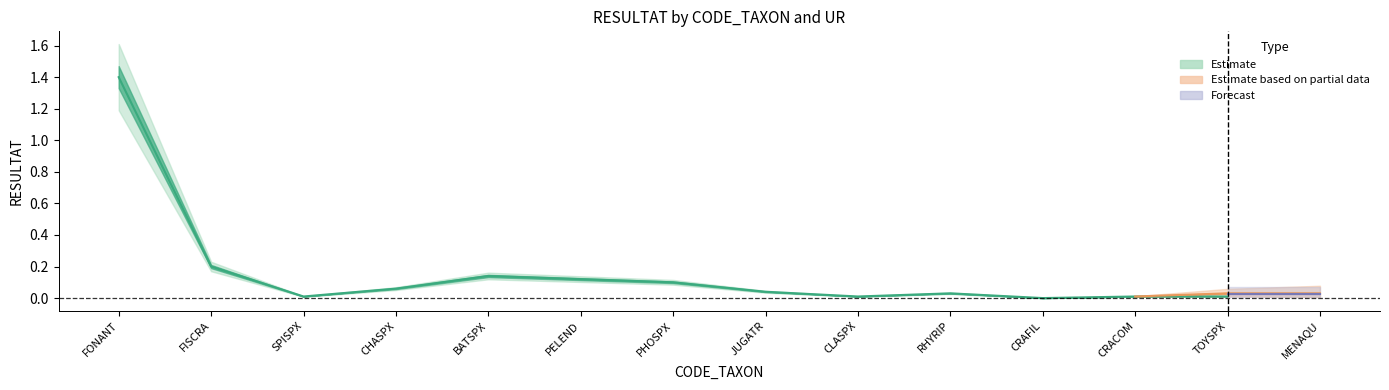

Rank the categories by Estimate (F1) value from lowest to highest.

CRAFIL, MENAQU, SPISPX, CLASPX, CRACOM, TOYSPX, RHYRIP, JUGATR, CHASPX, PHOSPX, PELEND, BATSPX, FISCRA, FONANT